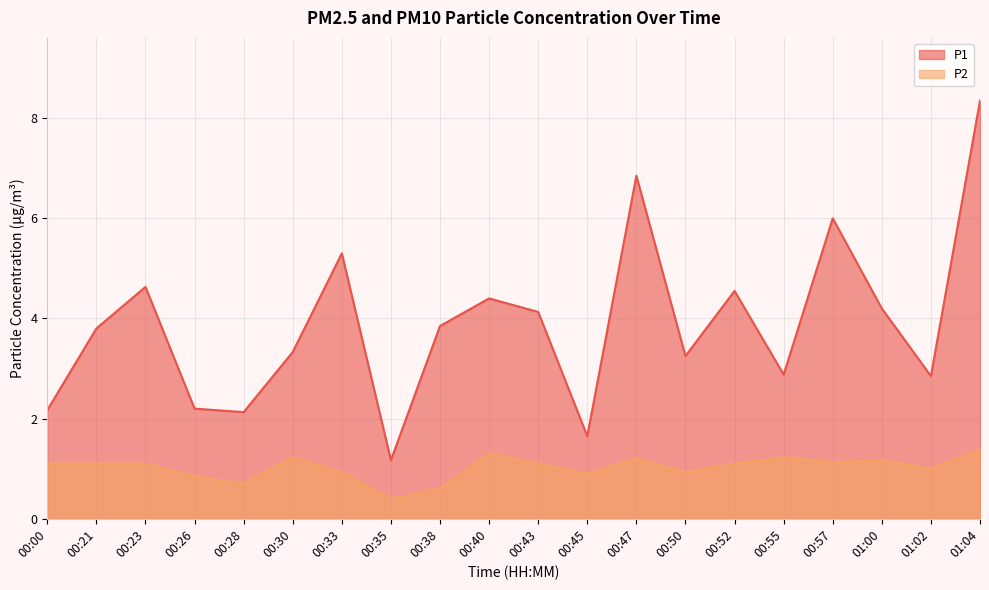

At which category is the sum across all series the highest?

01:04